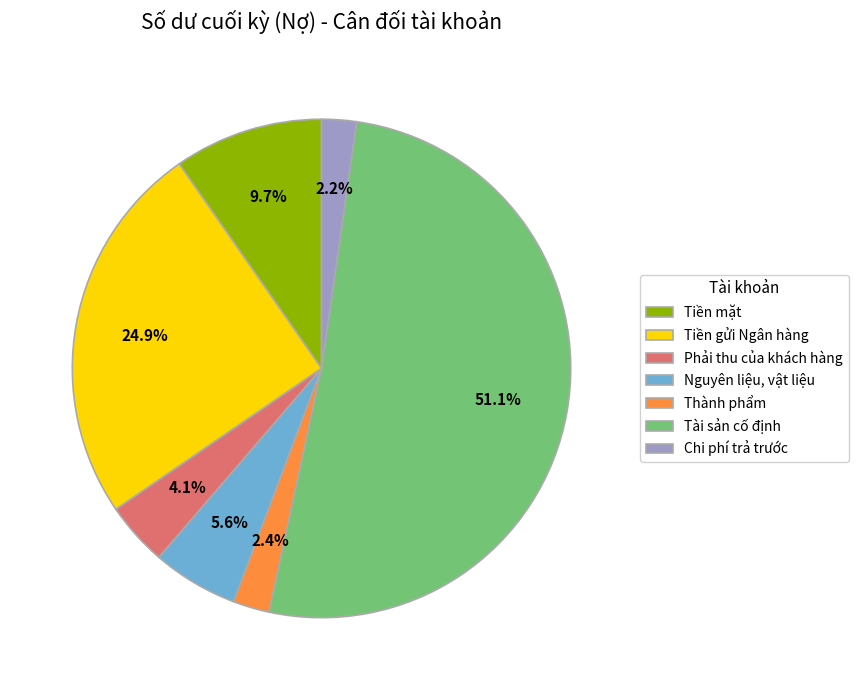

Is there a majority slice in this chart?

Yes